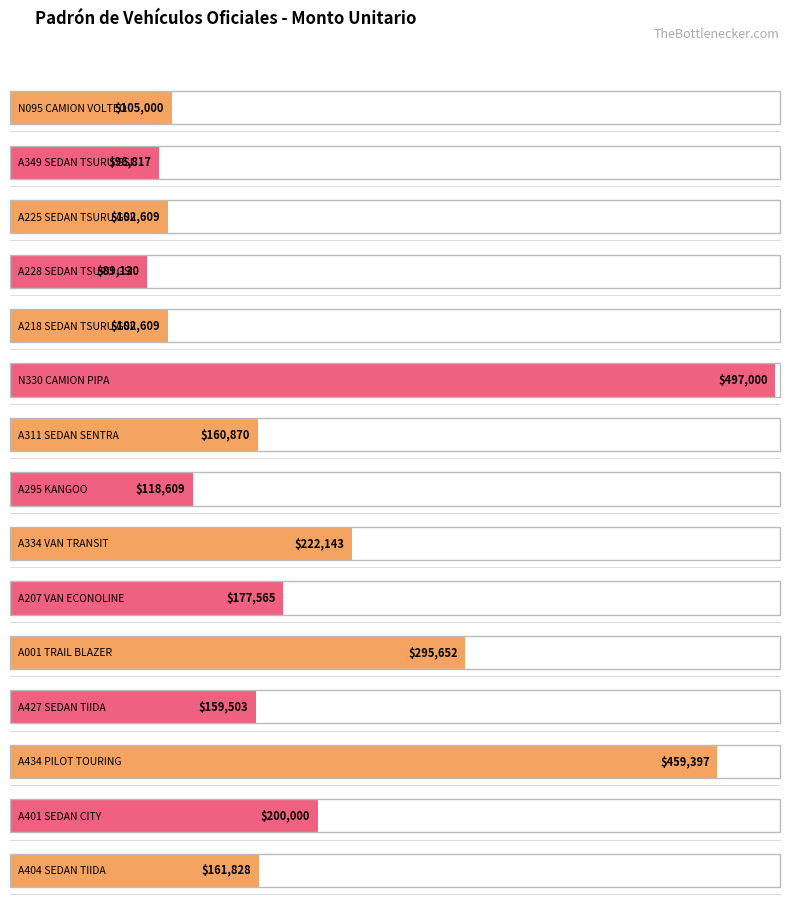

What position from the left is A349 SEDAN TSURU GSI?

2